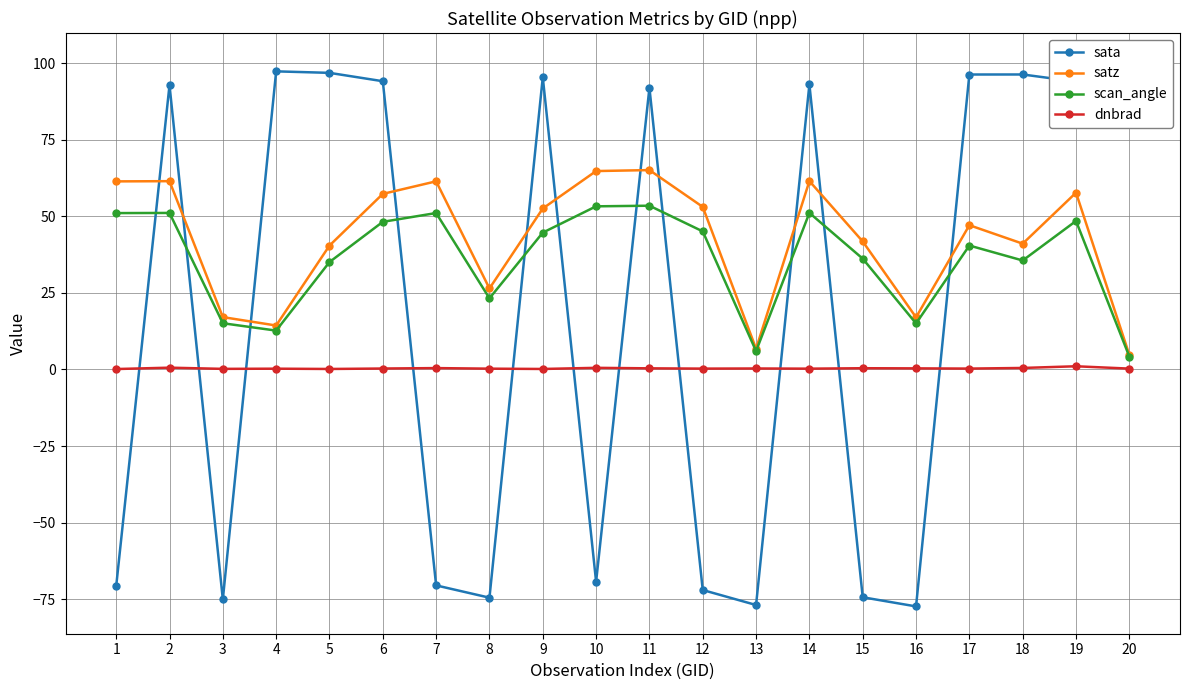

How many interior local valleys does the sata series have?

6